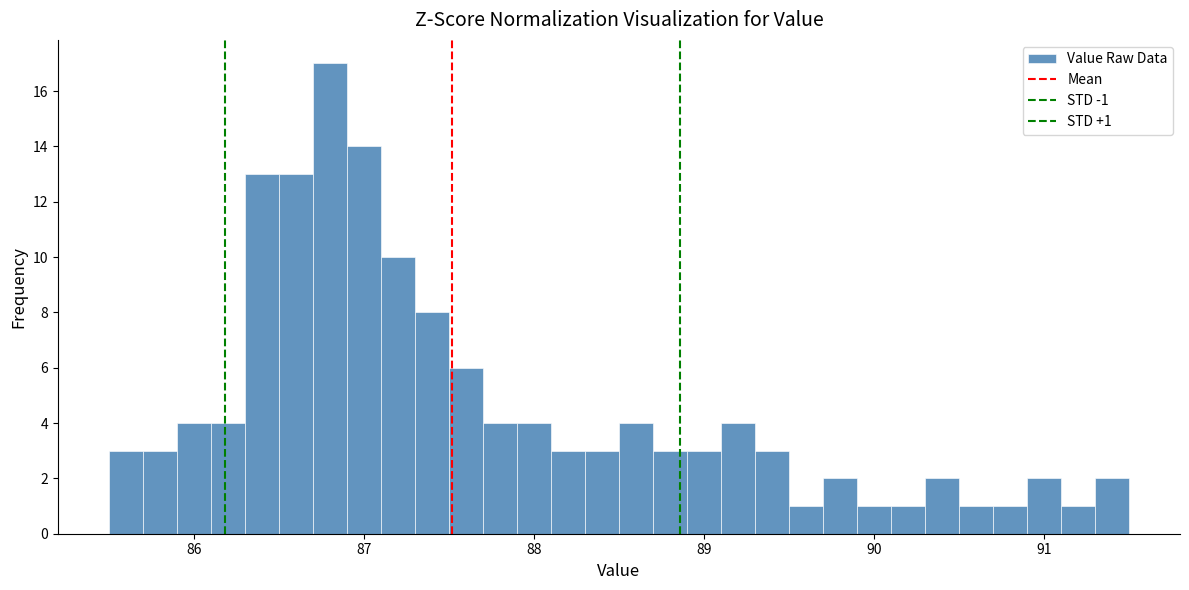

Around what value on the x-axis is the tallest bar? Give the approximate position of its centre, as read against the axis.

86.8